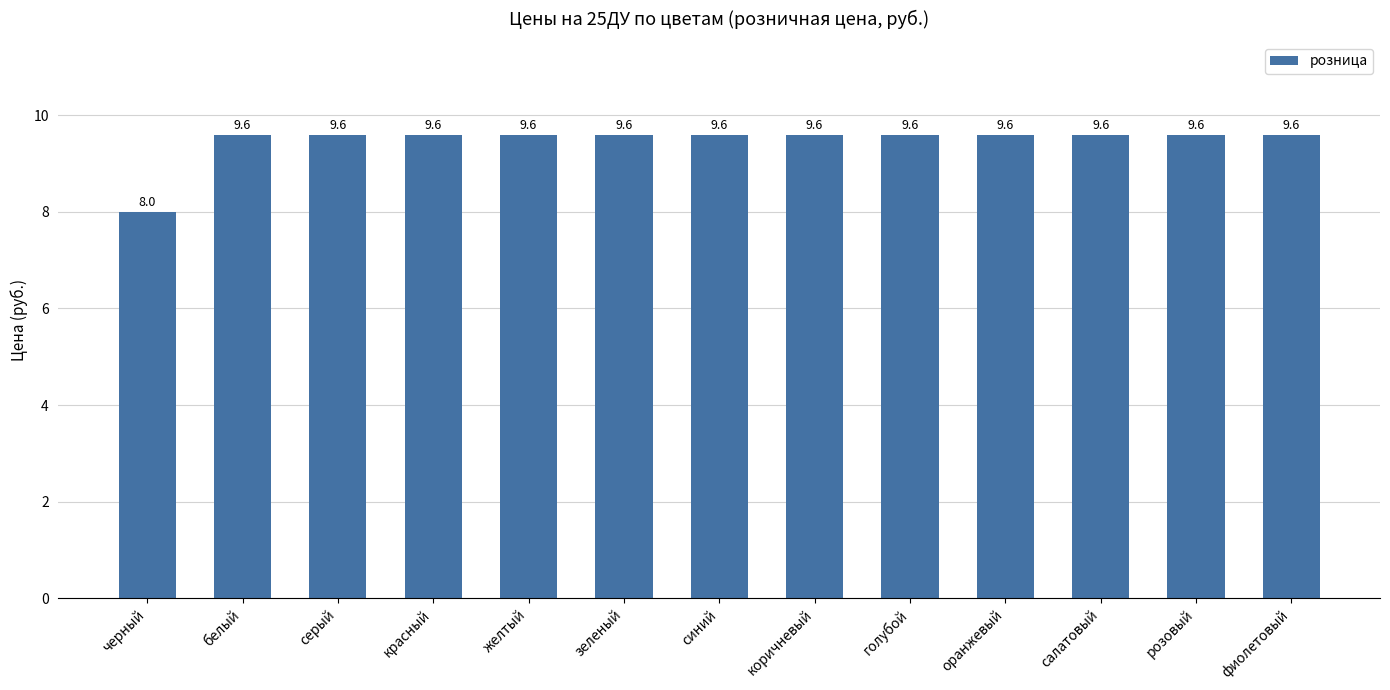

What is the maximum value shown in the chart?

9.6